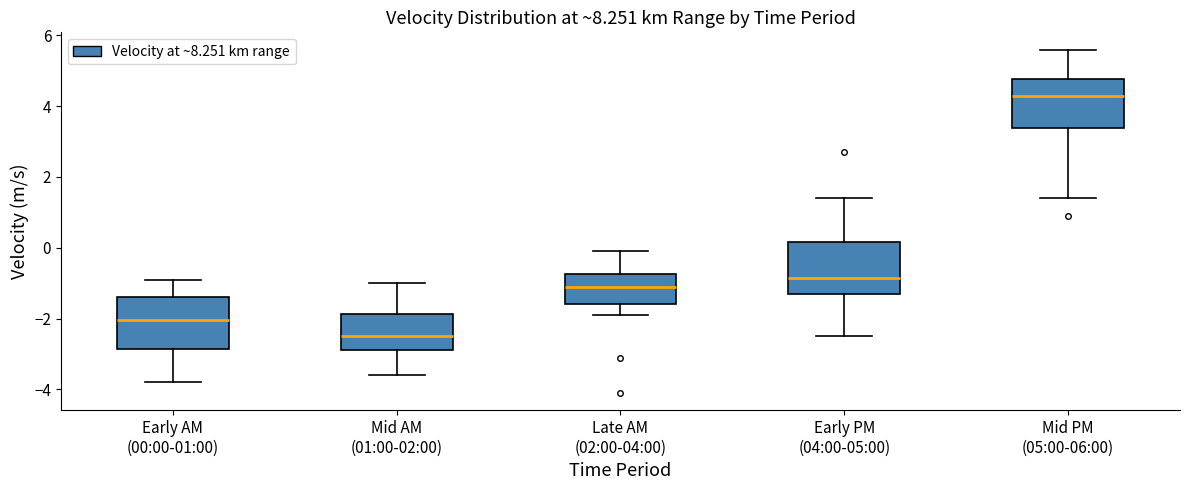

Reading left to right, read every box against the y-axis: the position of its median line, the range the box covers, and the ends of its whiskers. The values are not printed on the chart, so give them approximately, as read against the axis.

Early AM (00:00-01:00): median -2.0, box -2.8 to -1.4, whiskers -3.8 to -0.8
Mid AM (01:00-02:00): median -2.4, box -2.8 to -1.8, whiskers -3.6 to -1.0
Late AM (02:00-04:00): median -1.0, box -1.6 to -0.8, whiskers -1.8 to 0.0
Early PM (04:00-05:00): median -0.8, box -1.2 to 0.2, whiskers -2.4 to 1.4
Mid PM (05:00-06:00): median 4.4, box 3.4 to 4.8, whiskers 1.4 to 5.6